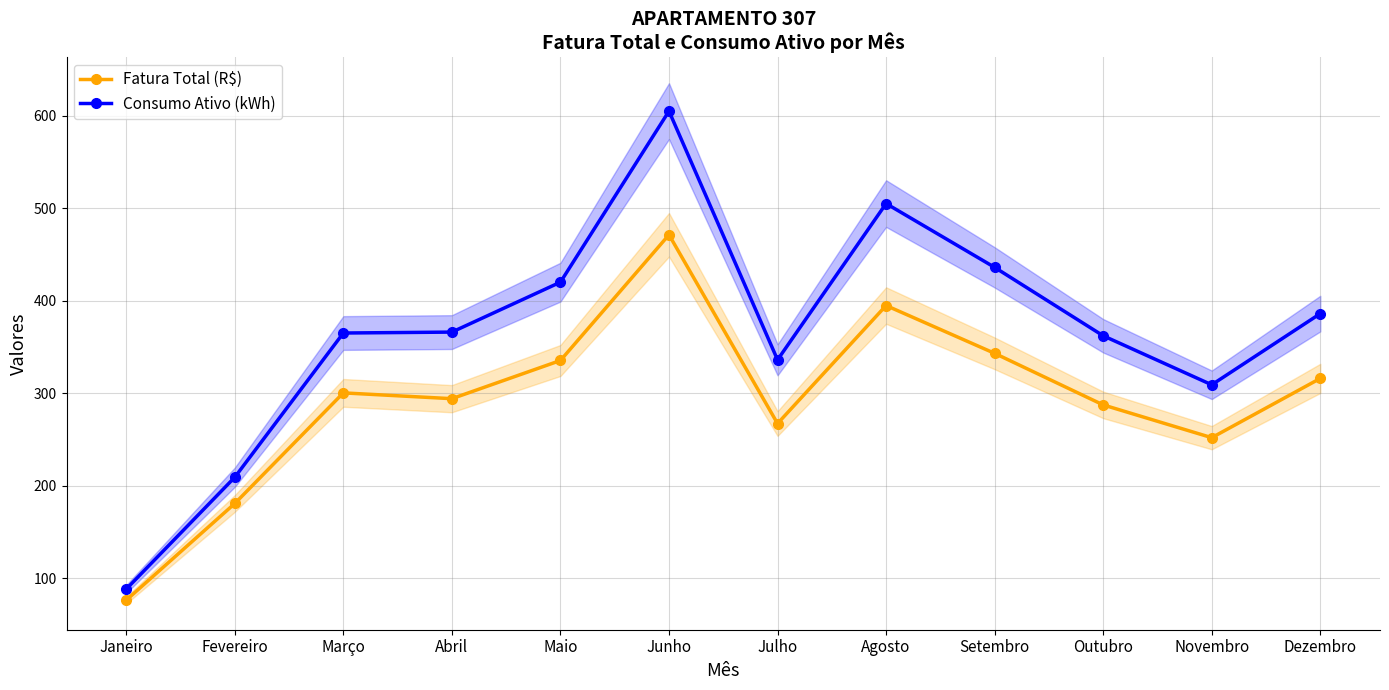

What is the difference between the maximum and minimum values in the Consumo Ativo (kWh) series?

517.0